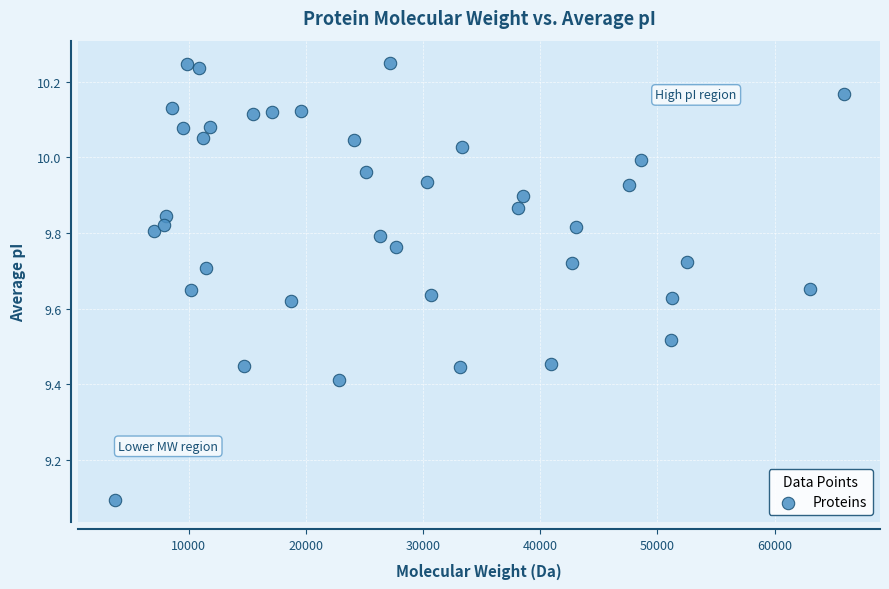

What is the range of X values (max minus min)?

62193.1